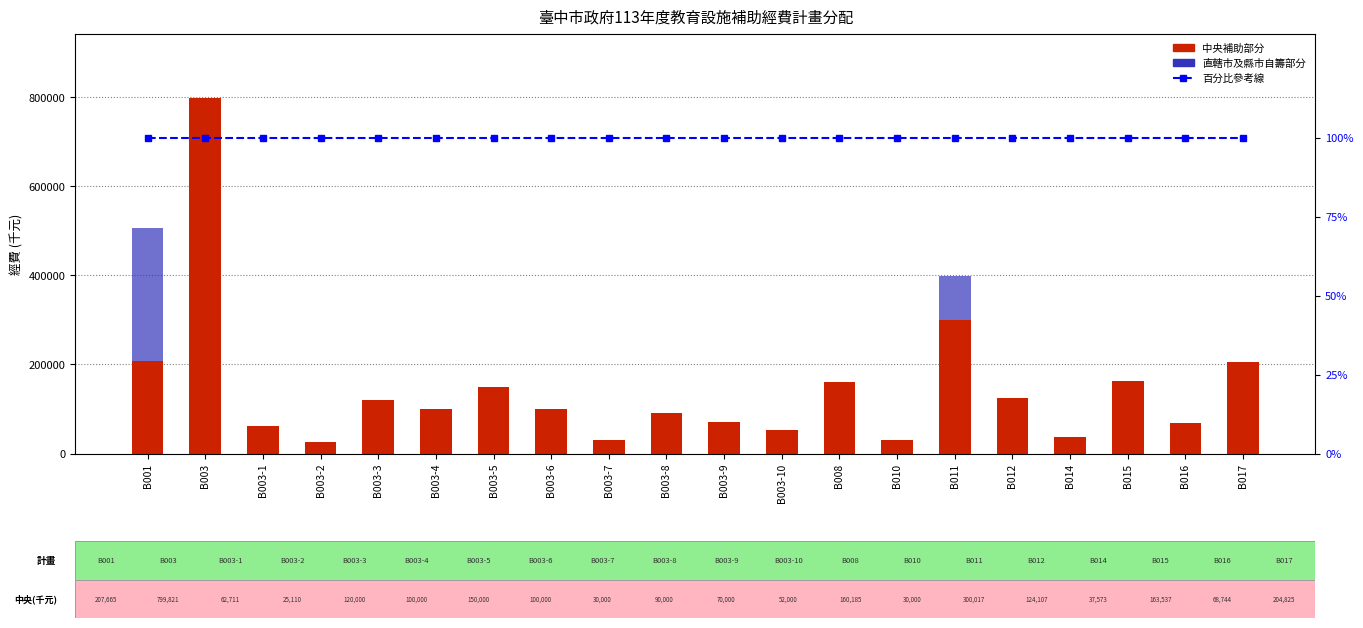

Where is 中央補助部分 nearest to the value 412465?

B011